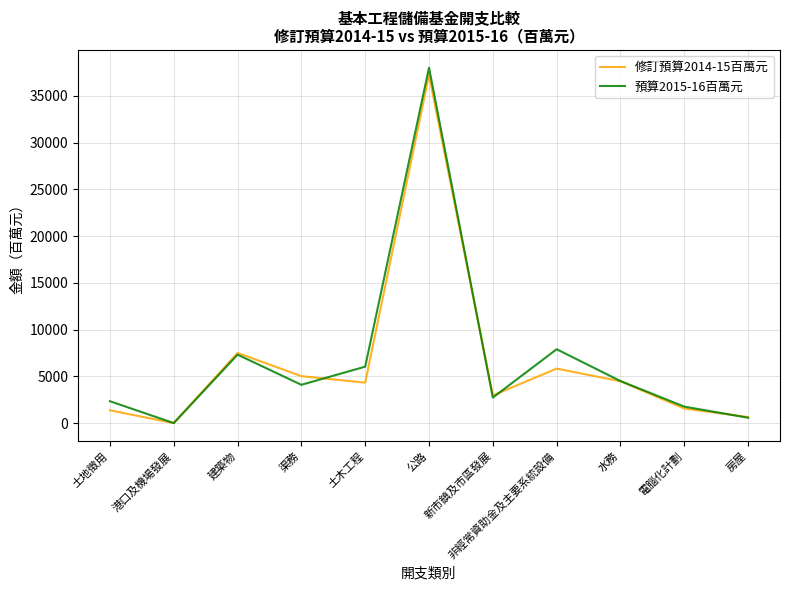

Which series changed the most between 渠務 and 新市鎮及市區發展?

修訂預算2014-15百萬元